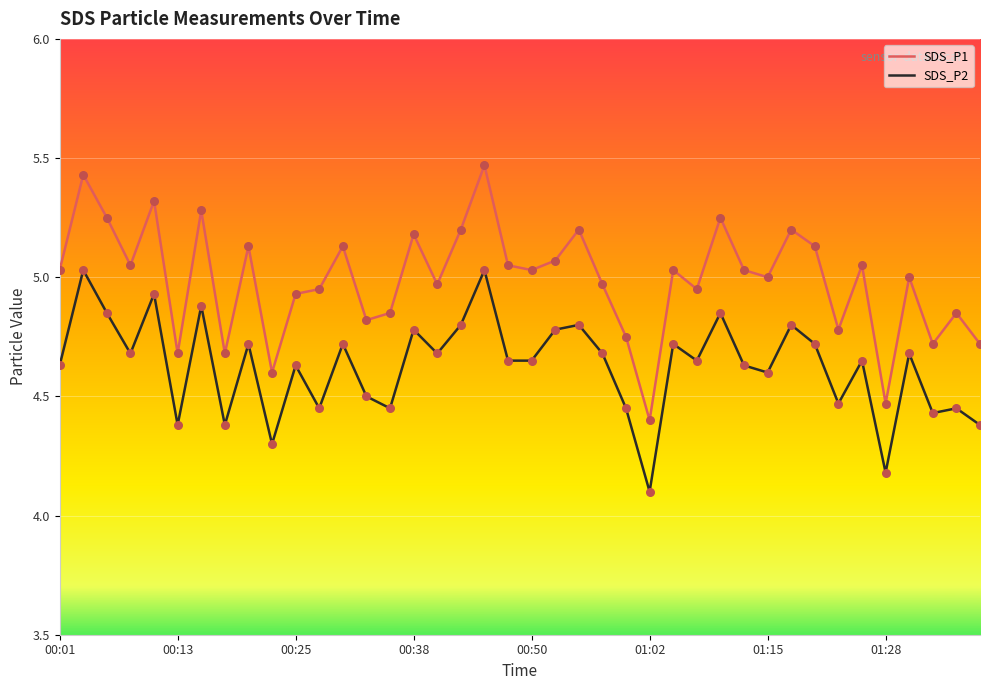

Which series has the largest total across all categories?

SDS_P1